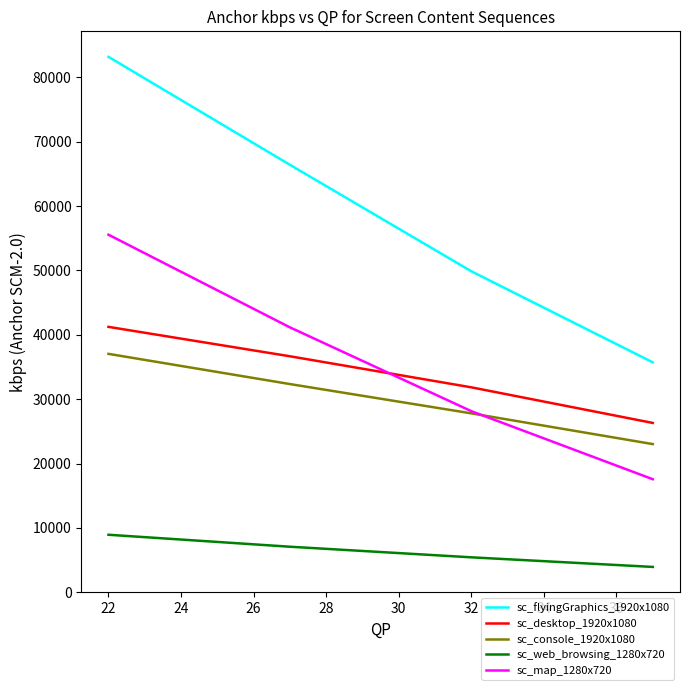

What are all the series names shown in the legend?

sc_flyingGraphics_1920x1080, sc_desktop_1920x1080, sc_console_1920x1080, sc_web_browsing_1280x720, sc_map_1280x720